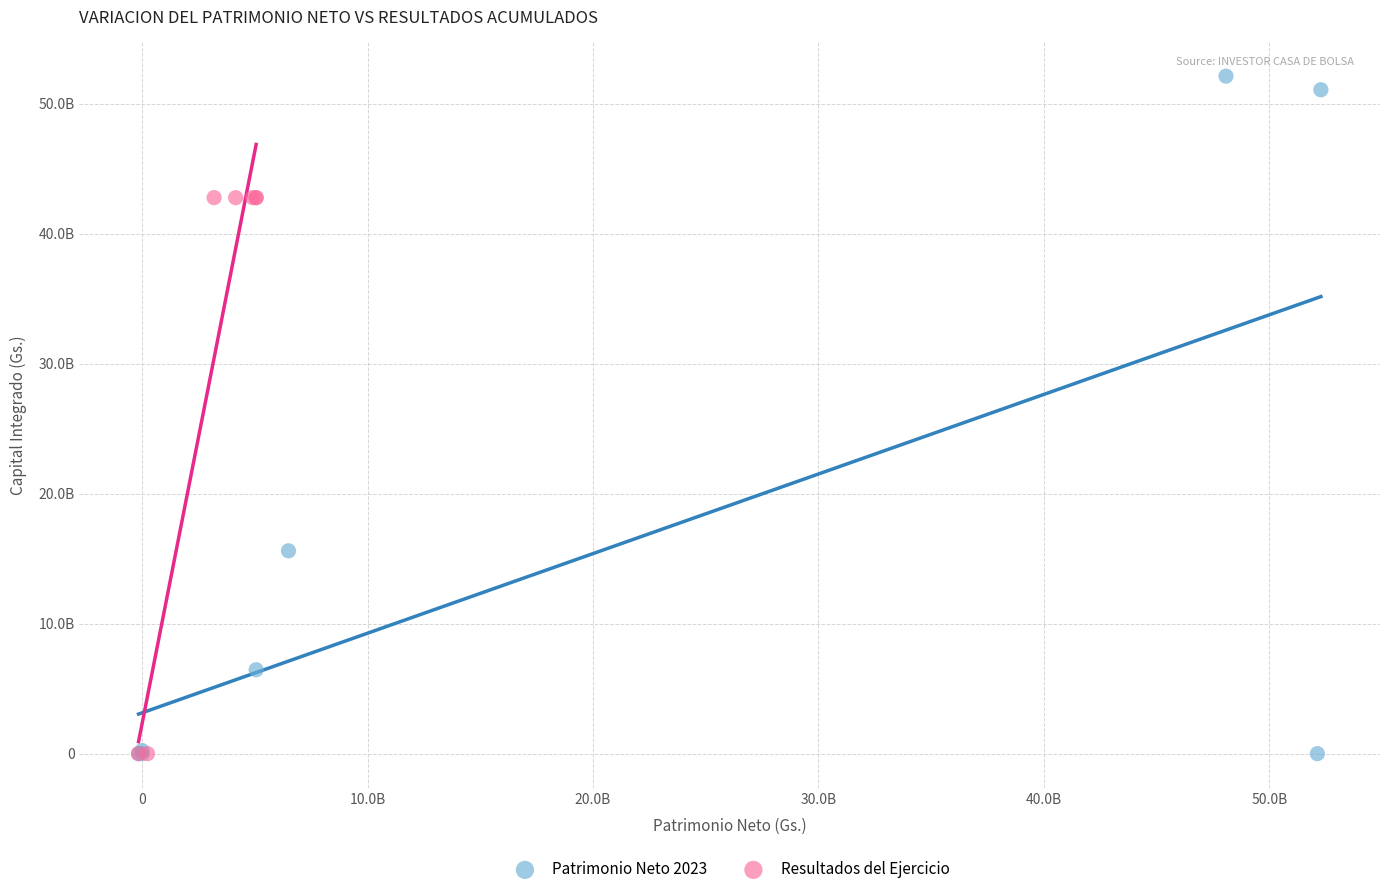

Which series has the largest Y range (max minus min)?

Patrimonio Neto 2023